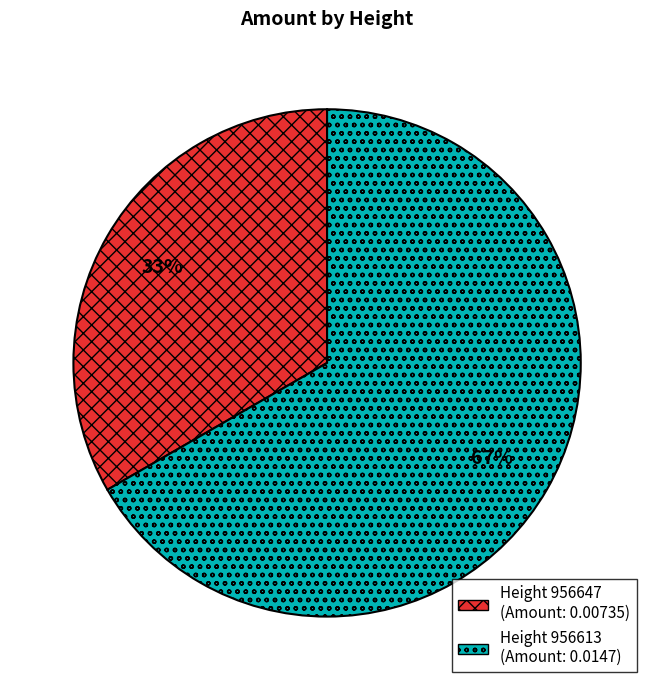

To the nearest percent, what is the average slice percentage?

50%